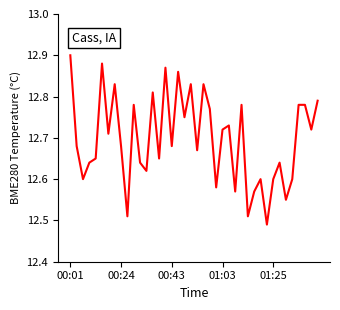

How many values are between 12 and 13?

40